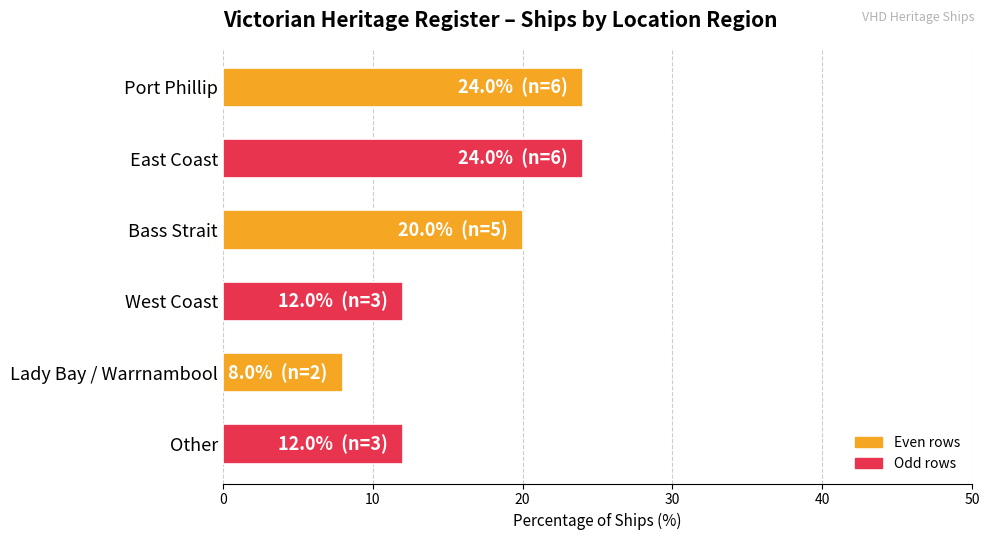

Are the bars horizontal?

Yes